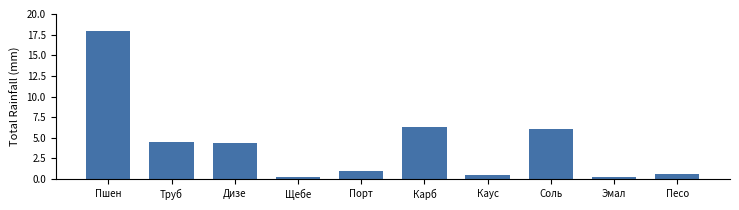

What is the sum of the values at Порт and Дизе?

5.3